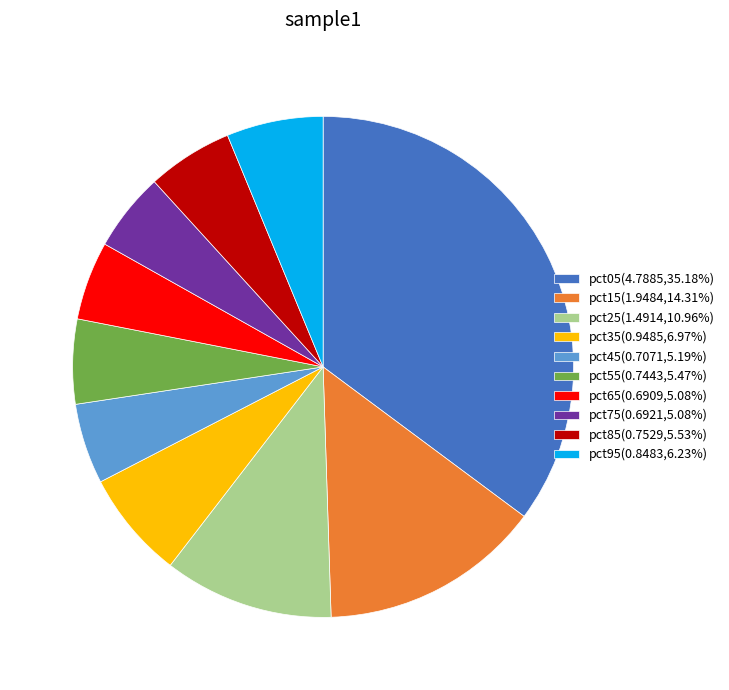

Is there any slice that represents more than half of the pie?

No